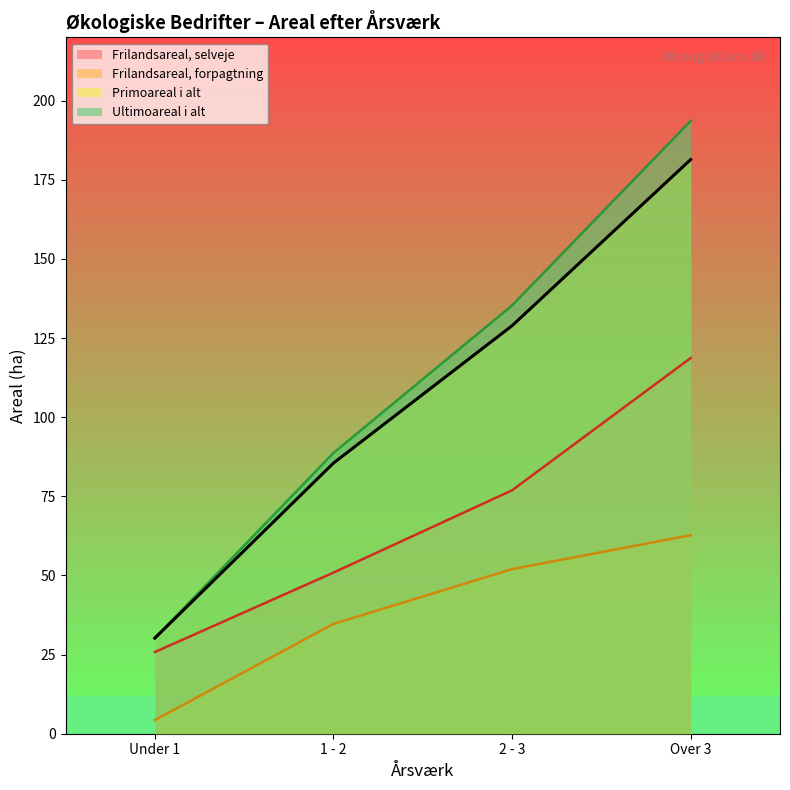

Reading right to left, what are all the values shown in this chart?

Frilandsareal, selveje: Over 3=118.7	2 - 3=76.9	1 - 2=50.9	Under 1=25.8
Frilandsareal, forpagtning: Over 3=62.7	2 - 3=52.0	1 - 2=34.7	Under 1=4.3
Primoareal i alt: Over 3=181.4	2 - 3=128.9	1 - 2=85.5	Under 1=30.2
Ultimoareal i alt: Over 3=193.6	2 - 3=135.3	1 - 2=88.7	Under 1=30.2